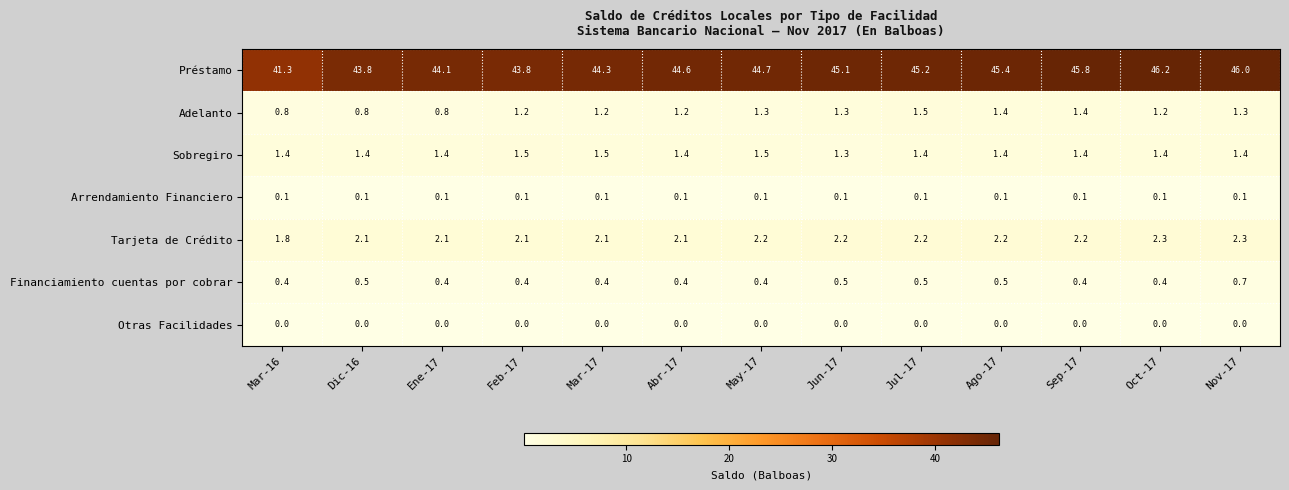

Is it true that Financiamiento cuentas por cobrar equals 0.4 at Abr-17?

True